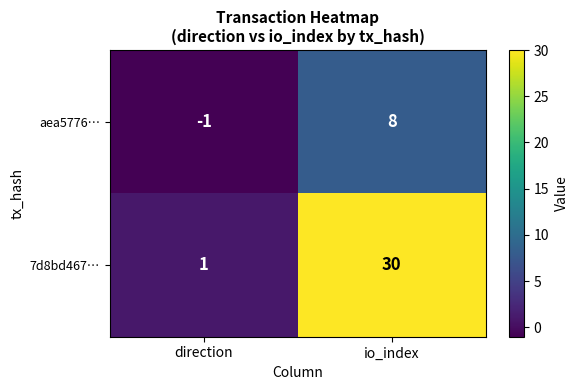

Which series has the largest total across all categories?

7d8bd467…